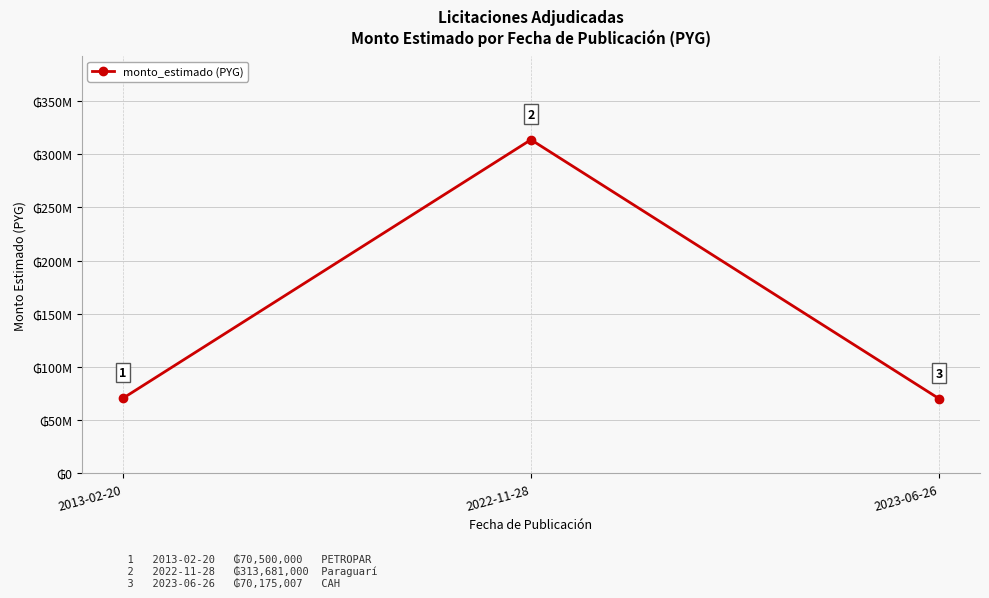

Which label corresponds to the smallest value in the chart?

2023-06-26